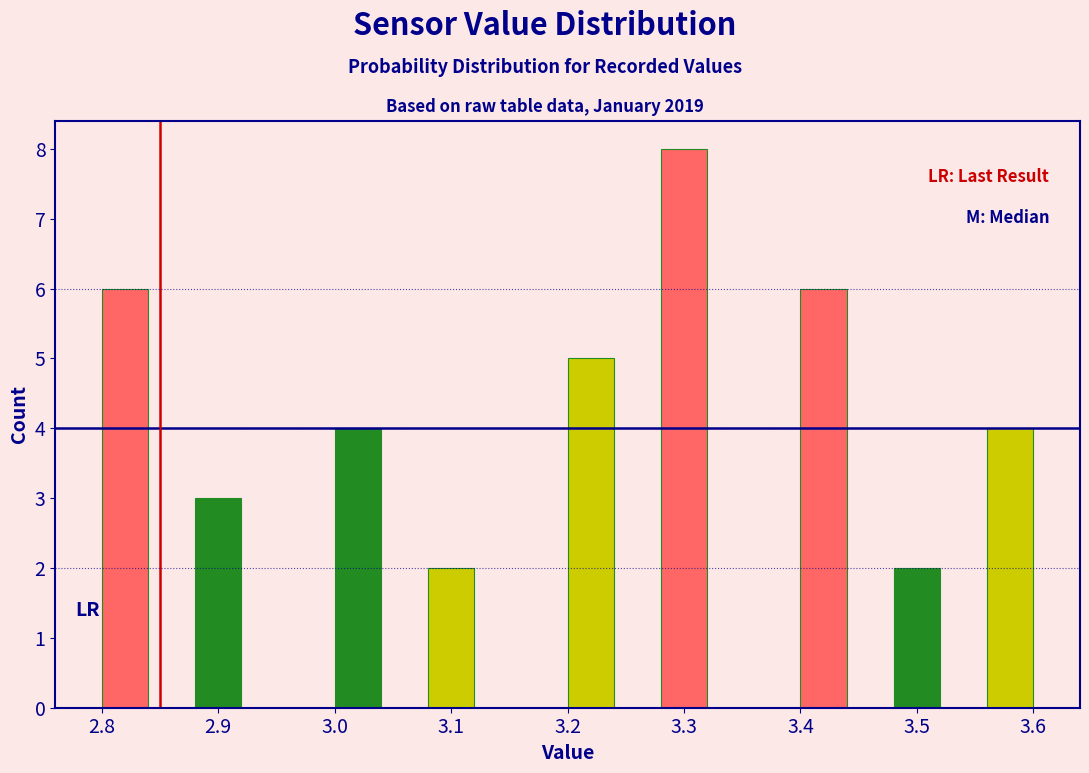

Reading left to right, list every bar in this chart as the range it spans on the x-axis followed by its height. The values are not printed on the chart, so give them approximately, as read against the axis.

2.80 to 2.84: 6
2.84 to 2.88: 0
2.88 to 2.92: 3
2.92 to 2.96: 0
2.96 to 3.00: 0
3.00 to 3.04: 4
3.04 to 3.08: 0
3.08 to 3.12: 2
3.12 to 3.16: 0
3.16 to 3.20: 0
3.20 to 3.24: 5
3.24 to 3.28: 0
3.28 to 3.32: 8
3.32 to 3.36: 0
3.36 to 3.40: 0
3.40 to 3.44: 6
3.44 to 3.48: 0
3.48 to 3.52: 2
3.52 to 3.56: 0
3.56 to 3.60: 4